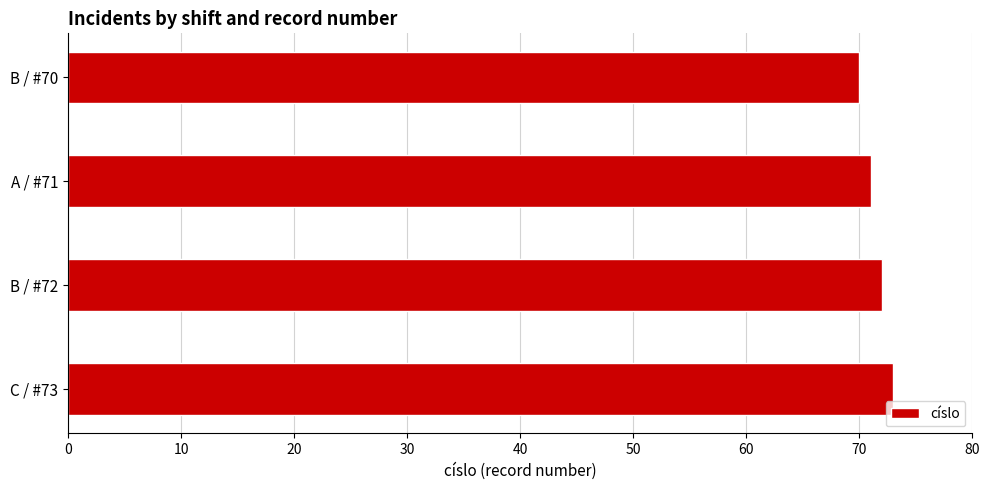

List the labels in order of value, smallest first.

B / #70, A / #71, B / #72, C / #73